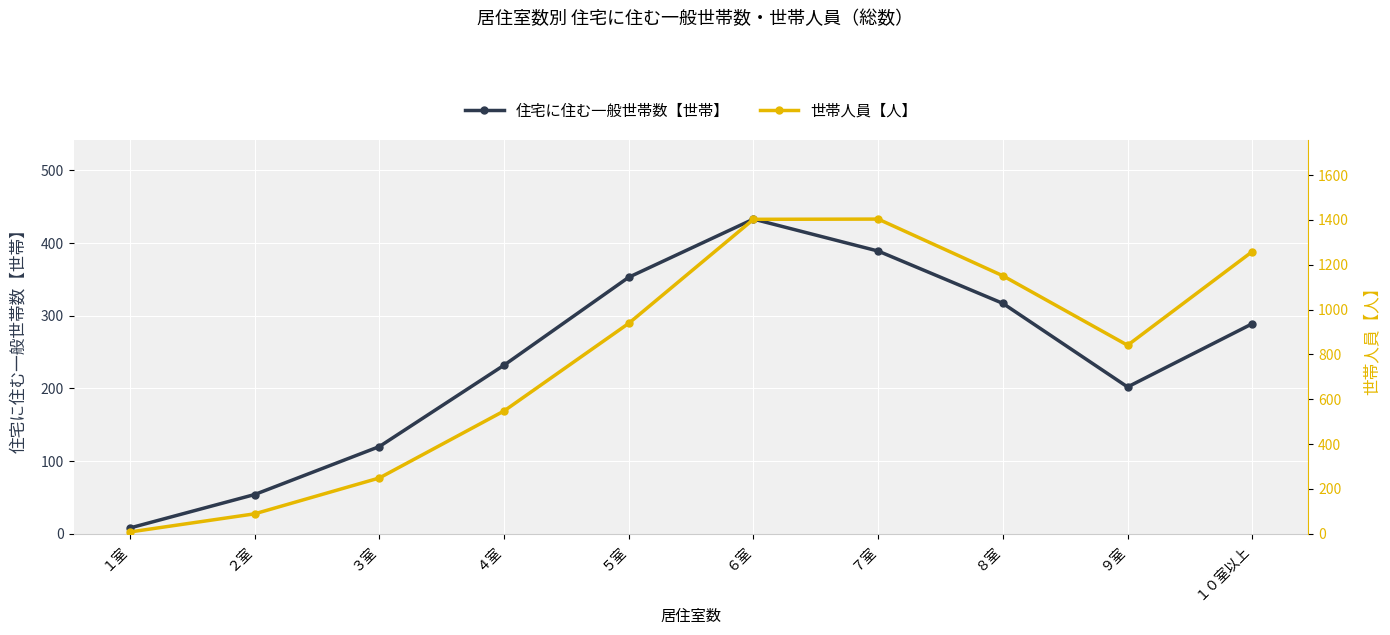

What is the value of the 住宅に住む一般世帯数【世帯】 point at the 2nd from the left?

54